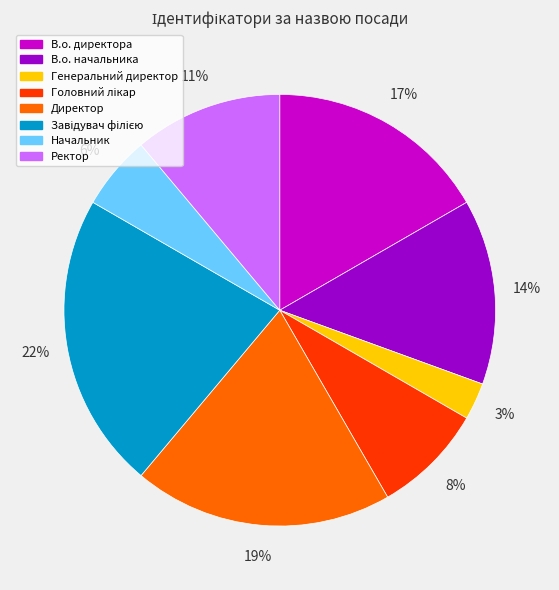

How many slices are in this pie chart?

8